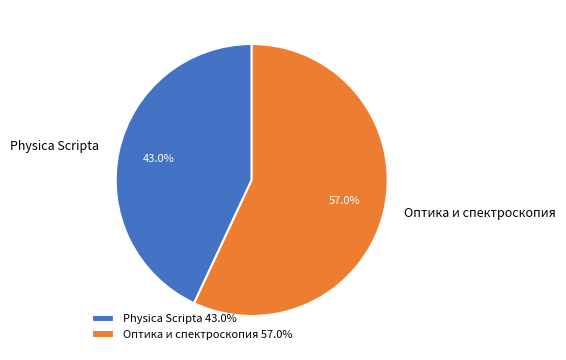

Which slice is the smallest?

Physica Scripta